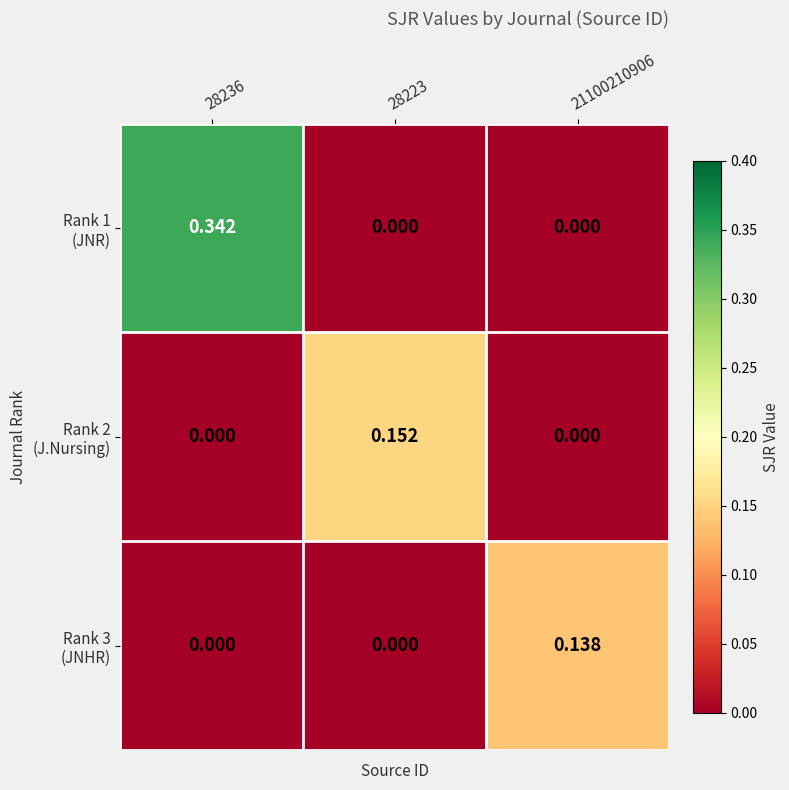

What is the total value across all series at 28236?

0.3